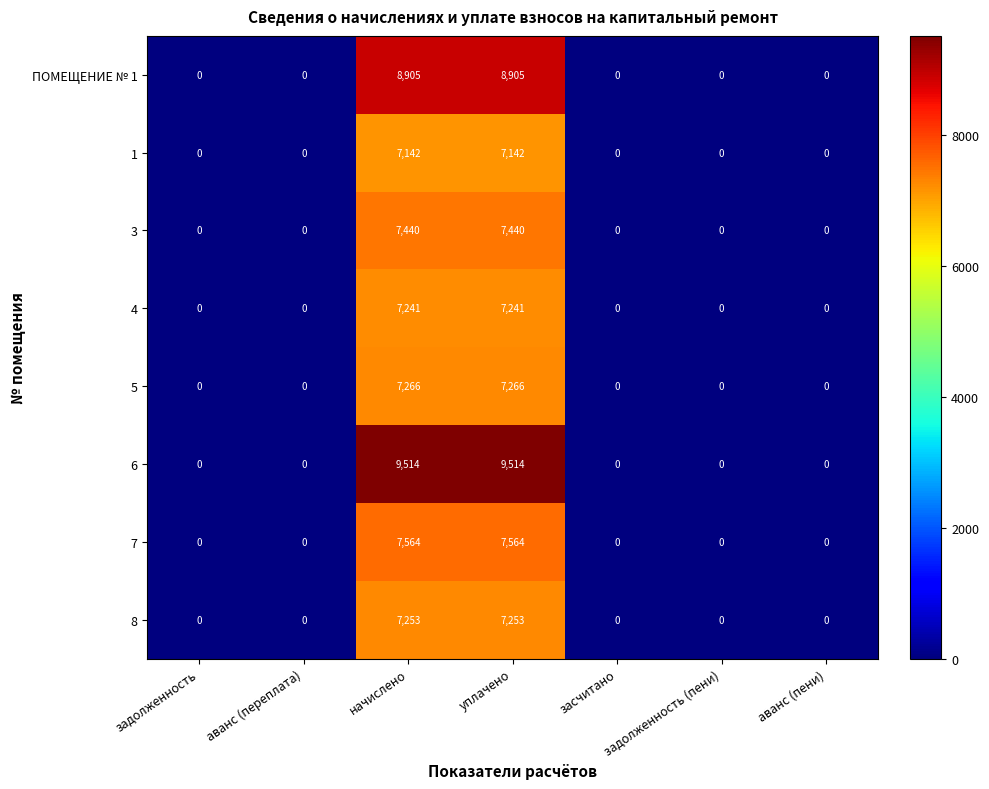

What is the average value of the 4 series?

2069